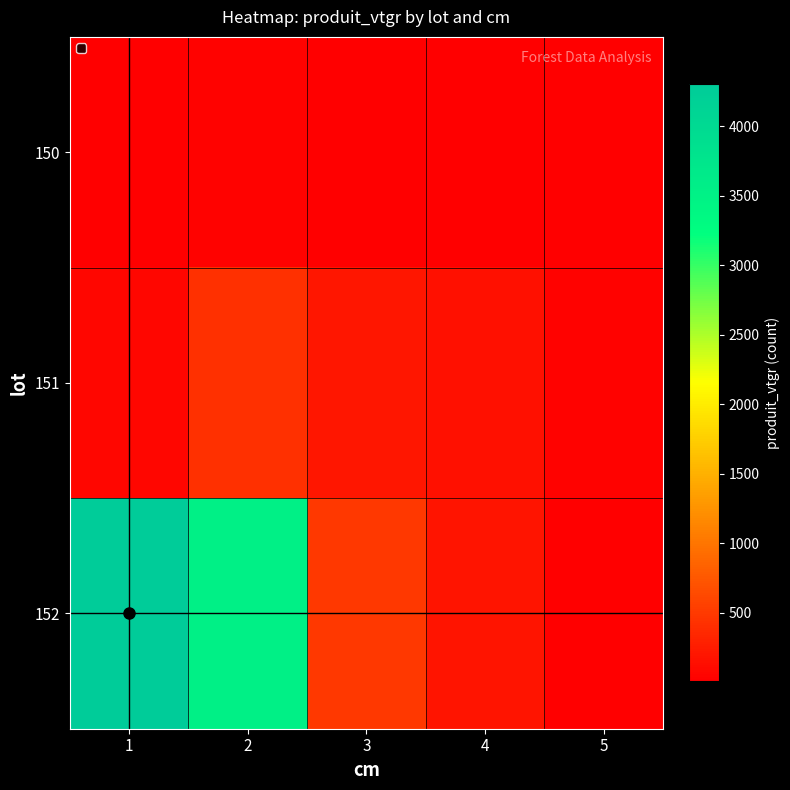

Which series has the largest total across all categories?

152